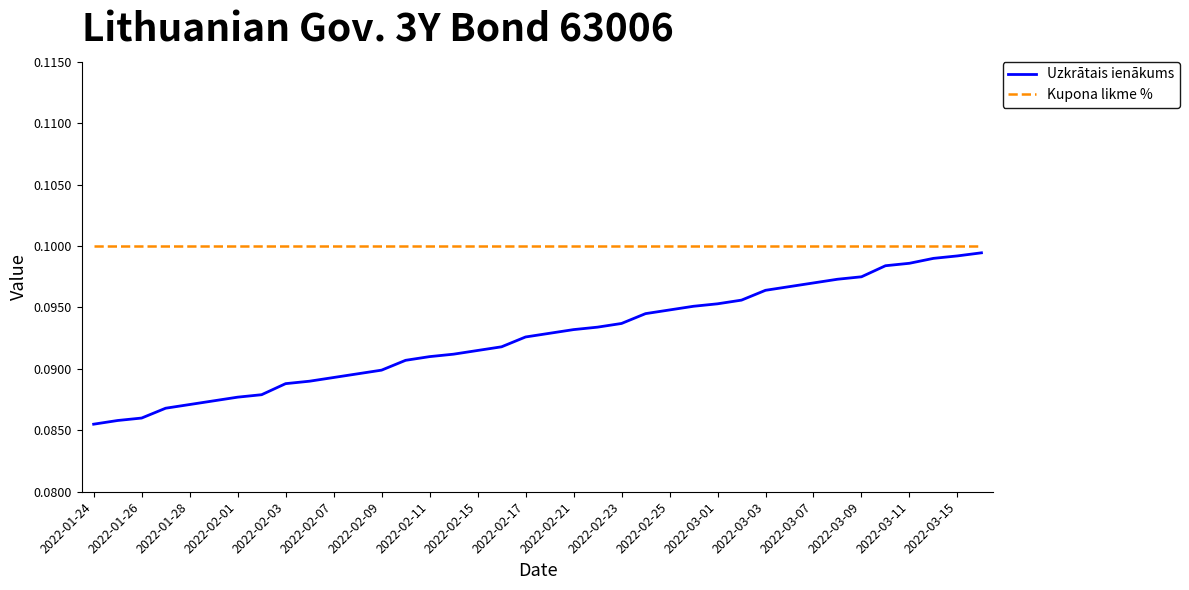

Which series has the largest total across all categories?

Kupona likme %